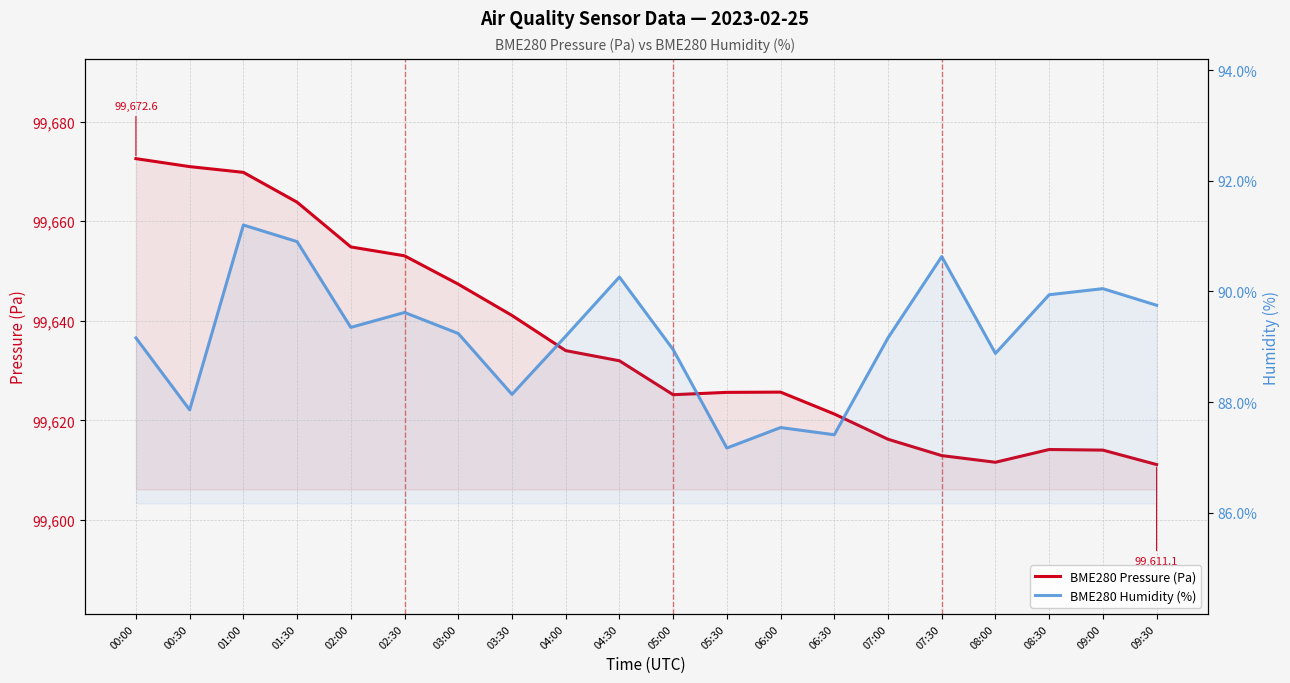

True or false: BME280 Humidity (%) has more than 1 interior local peaks.

True